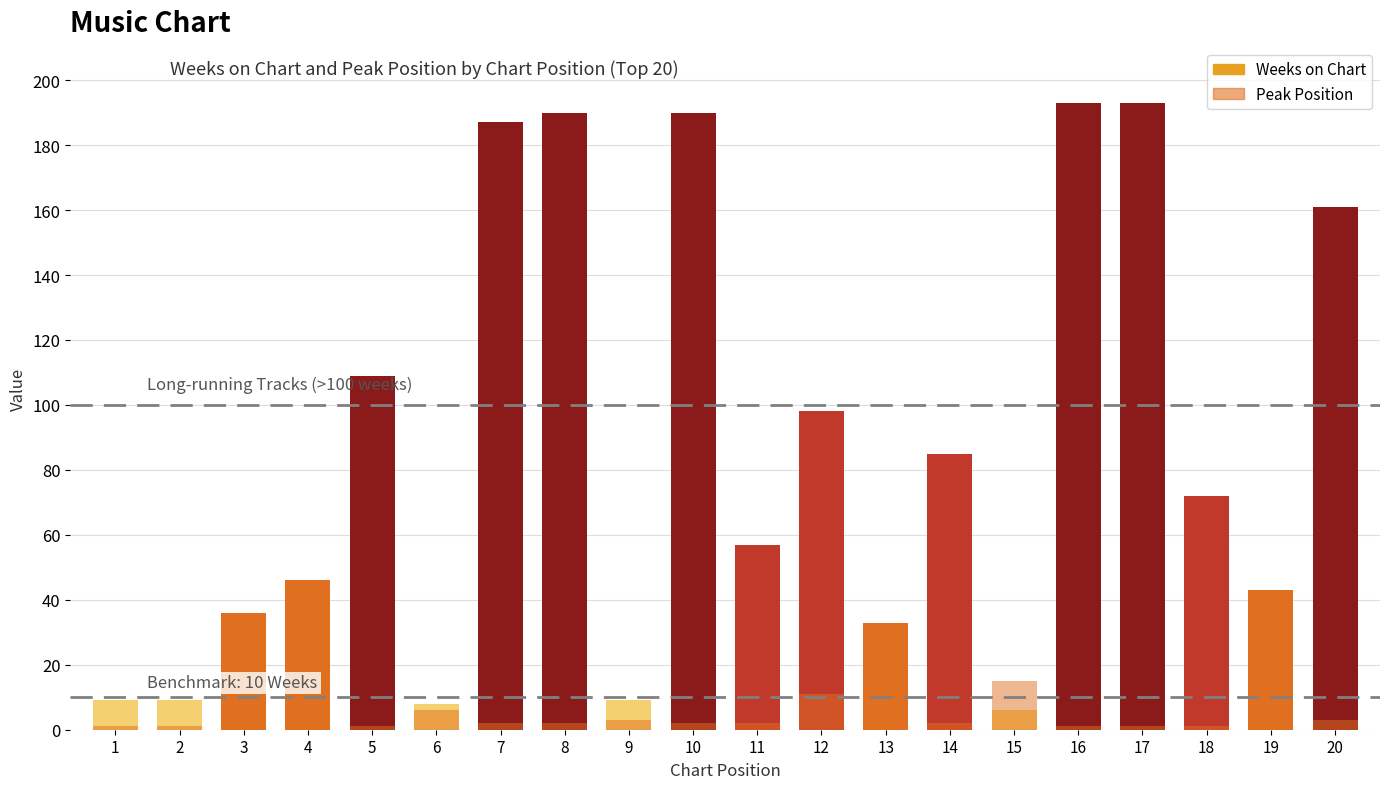

How many data points in Peak Position are above 2?

7